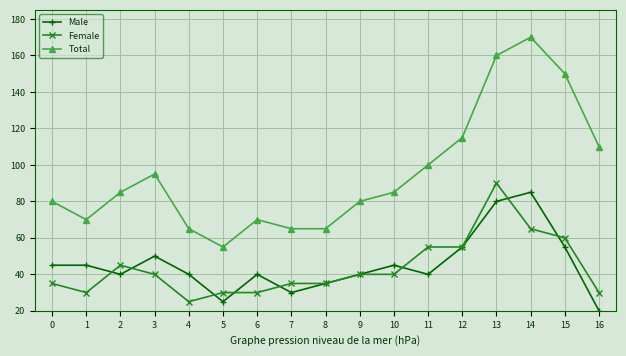

What are all the series names shown in the legend?

Male, Female, Total